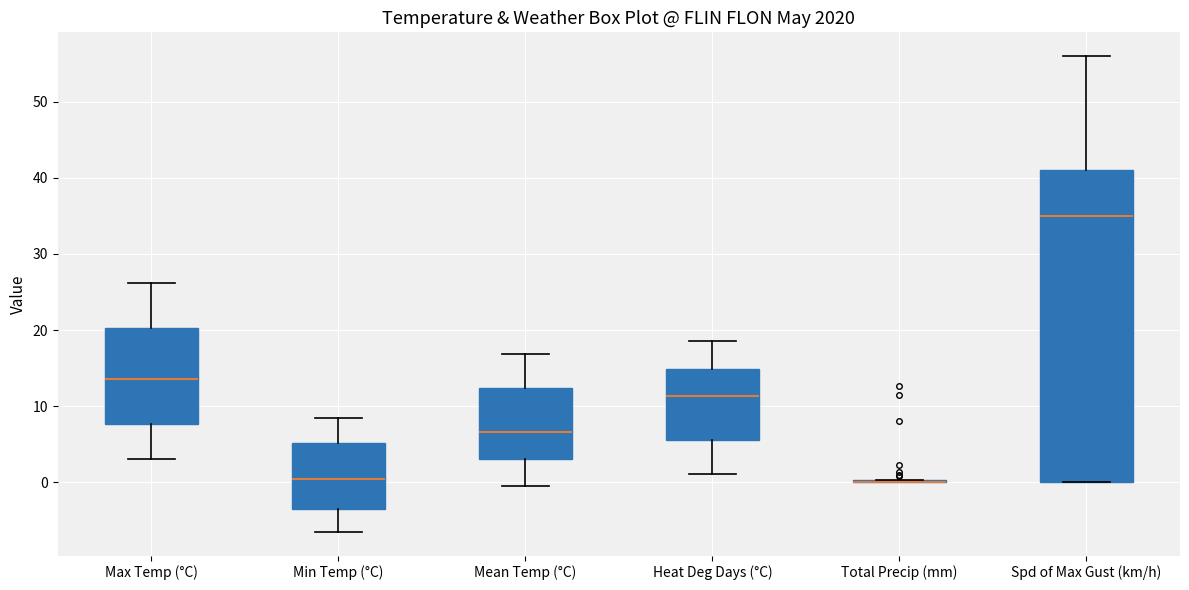

Reading left to right, transcribe this box plot: for each box, give where its median line is, the range the box spans, and where its two whiskers end, as read against the y-axis. The values are not printed on the chart, so give them approximately, as read against the axis.

Max Temp (°C): median 14, box 8 to 20, whiskers 3 to 26
Min Temp (°C): median 0, box -4 to 5, whiskers -6 to 8
Mean Temp (°C): median 7, box 3 to 12, whiskers 0 to 17
Heat Deg Days (°C): median 11, box 6 to 15, whiskers 1 to 19
Total Precip (mm): box collapsed to a line at 0, whiskers 0 to 0
Spd of Max Gust (km/h): median 35, box 0 to 41, whiskers 0 to 56